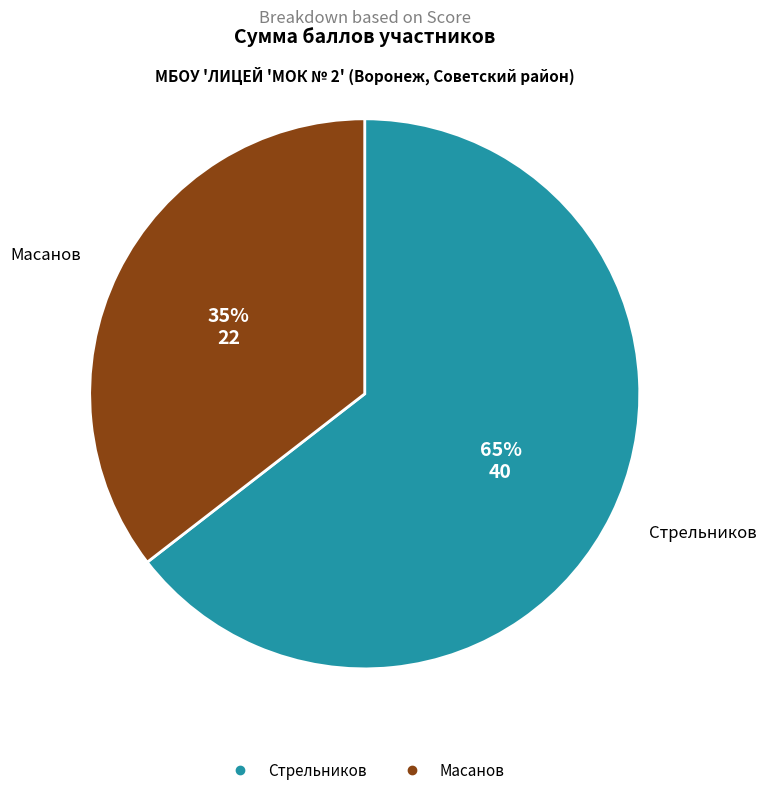

To the nearest percent, what percentage of the pie is Масанов?

35%